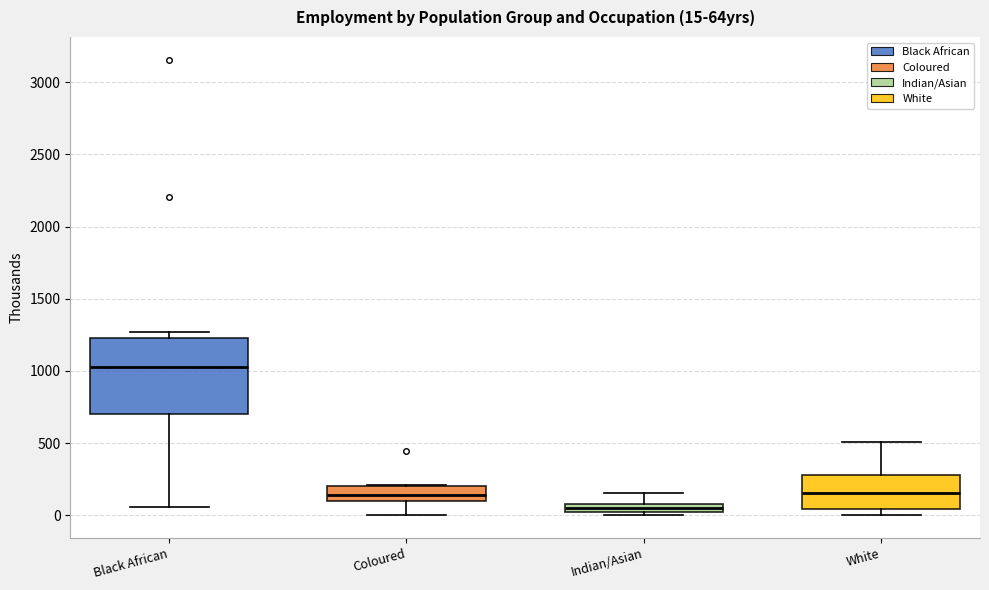

Which box has the lowest median line?

Indian/Asian